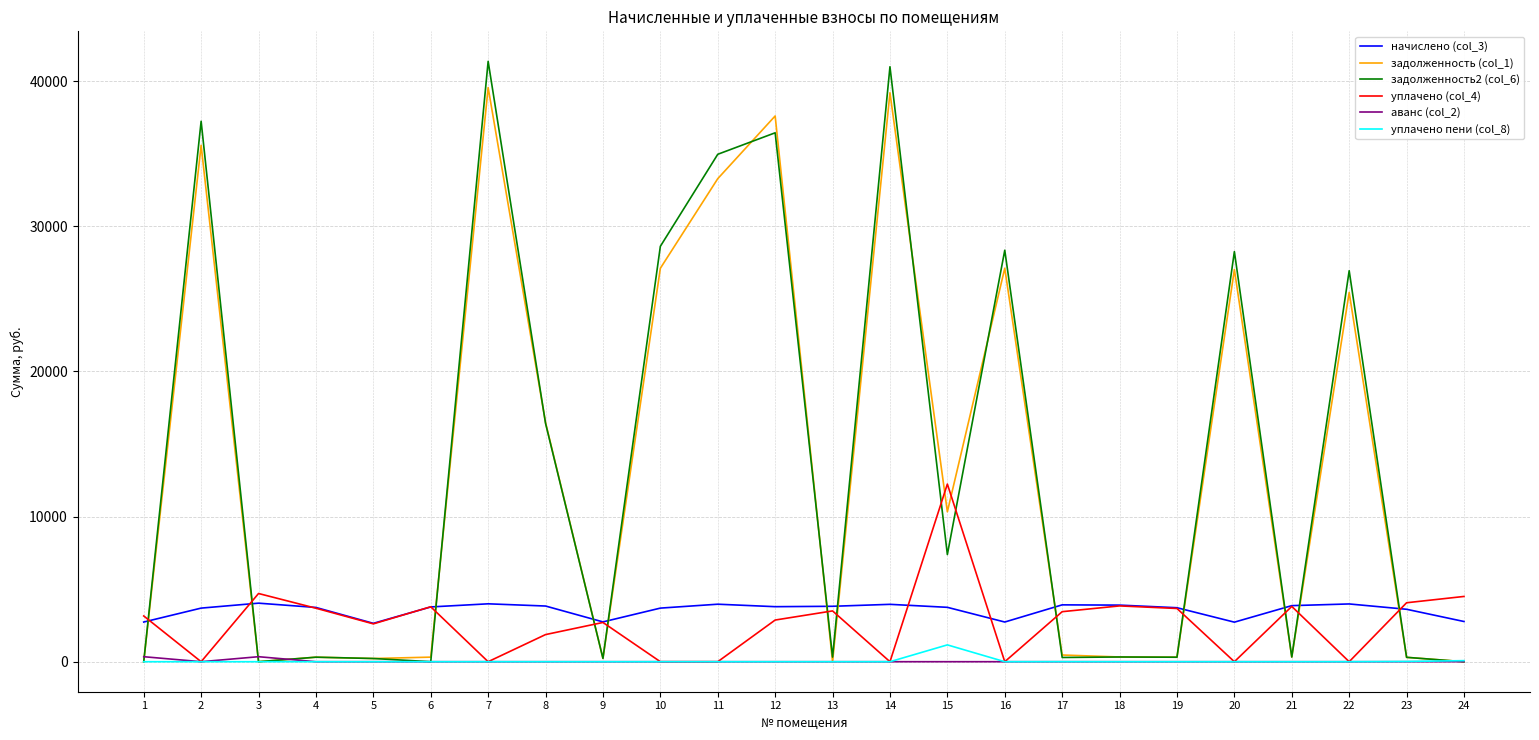

What are all the series names shown in the legend?

начислено (col_3), задолженность (col_1), задолженность2 (col_6), уплачено (col_4), аванс (col_2), уплачено пени (col_8)